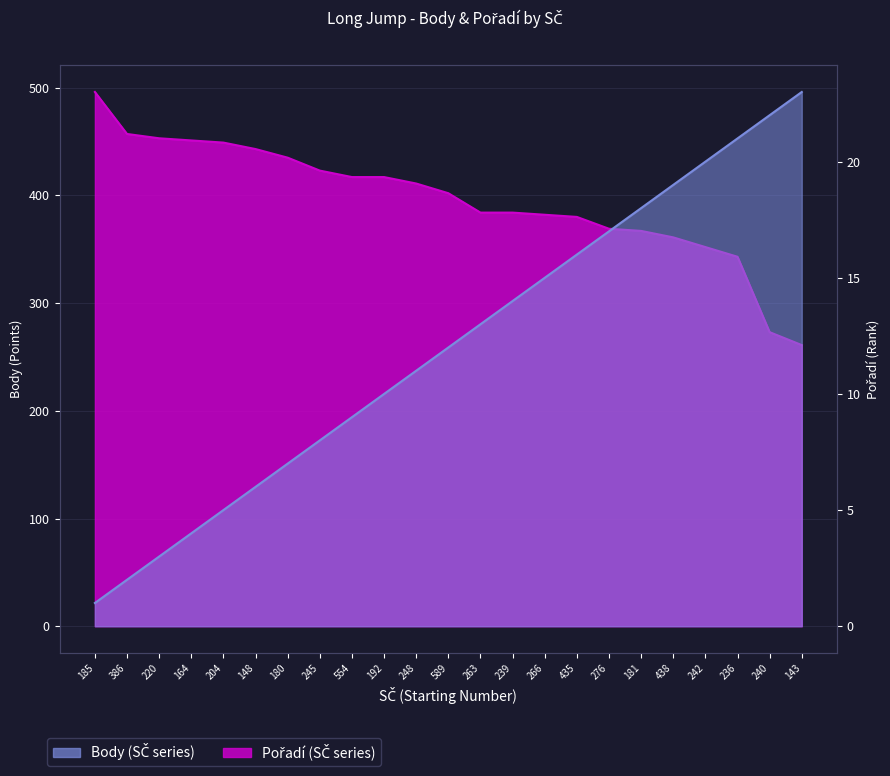

True or false: Pořadí has more than 1 points higher than both neighbors.

False